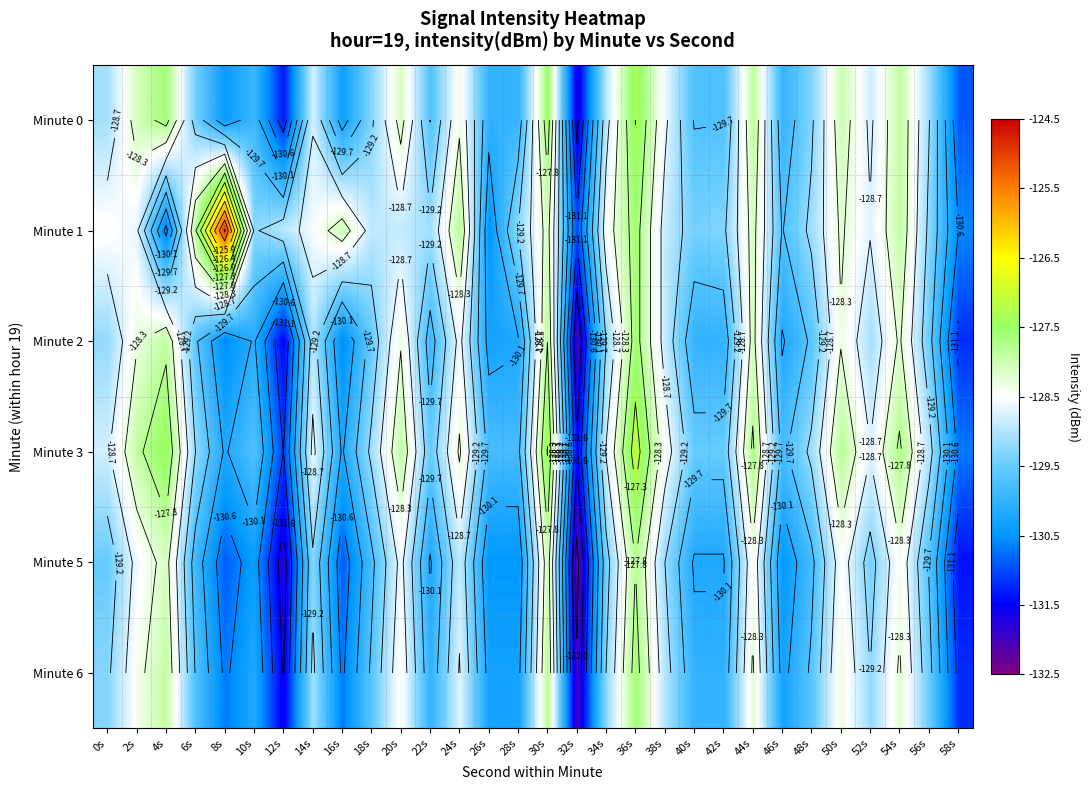

How many data points in Minute 5 are less than -129?

21